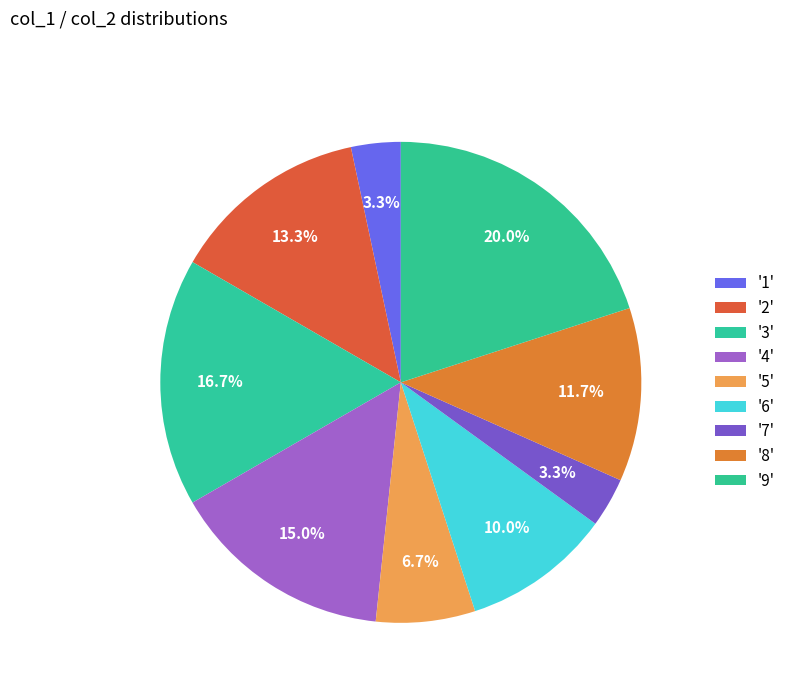

Count the number of slices in the pie.

9